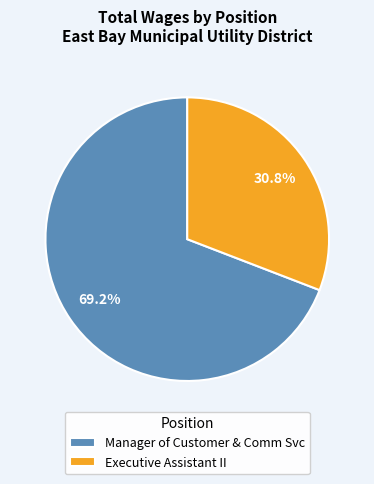

Rank the categories by value from lowest to highest.

Executive Assistant II, Manager of Customer & Comm Svc